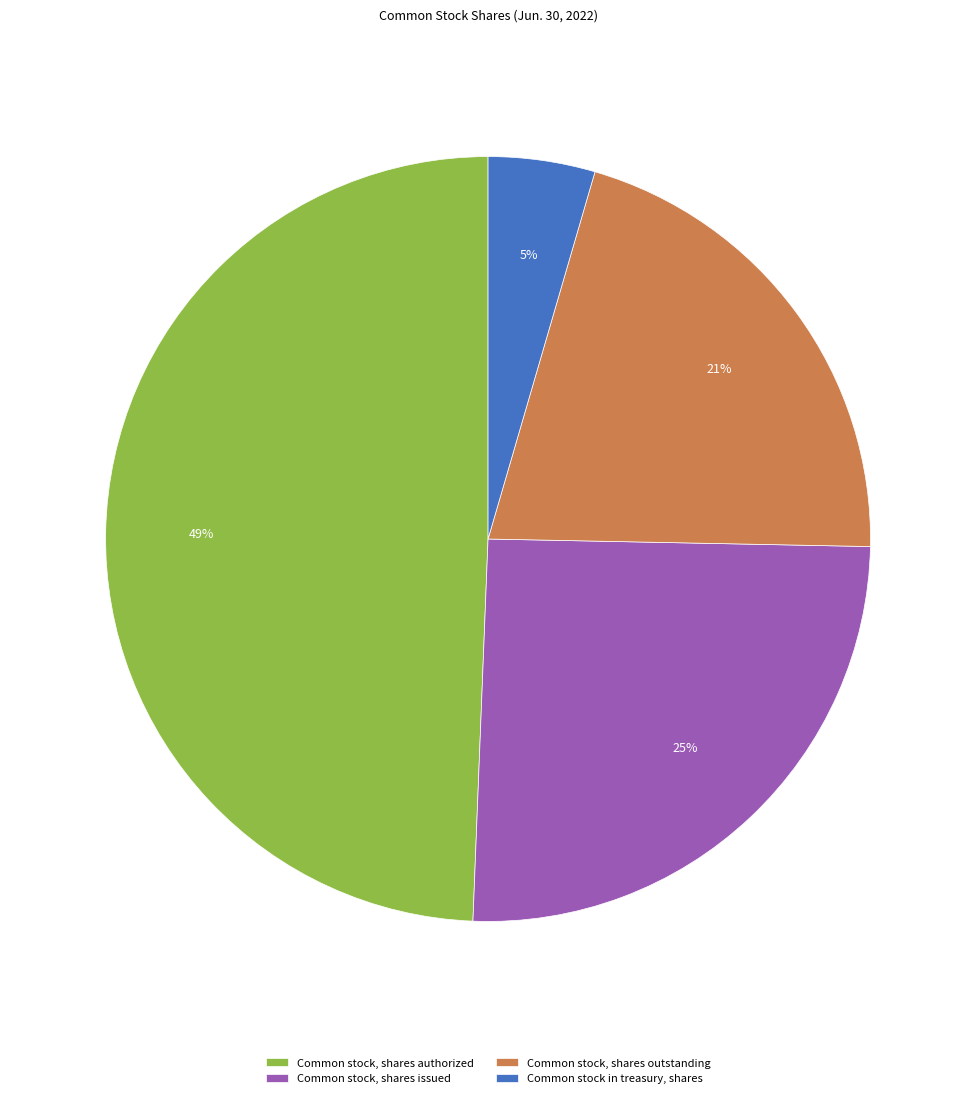

True or false: Common stock in treasury, shares accounts for 13% of the total.

False